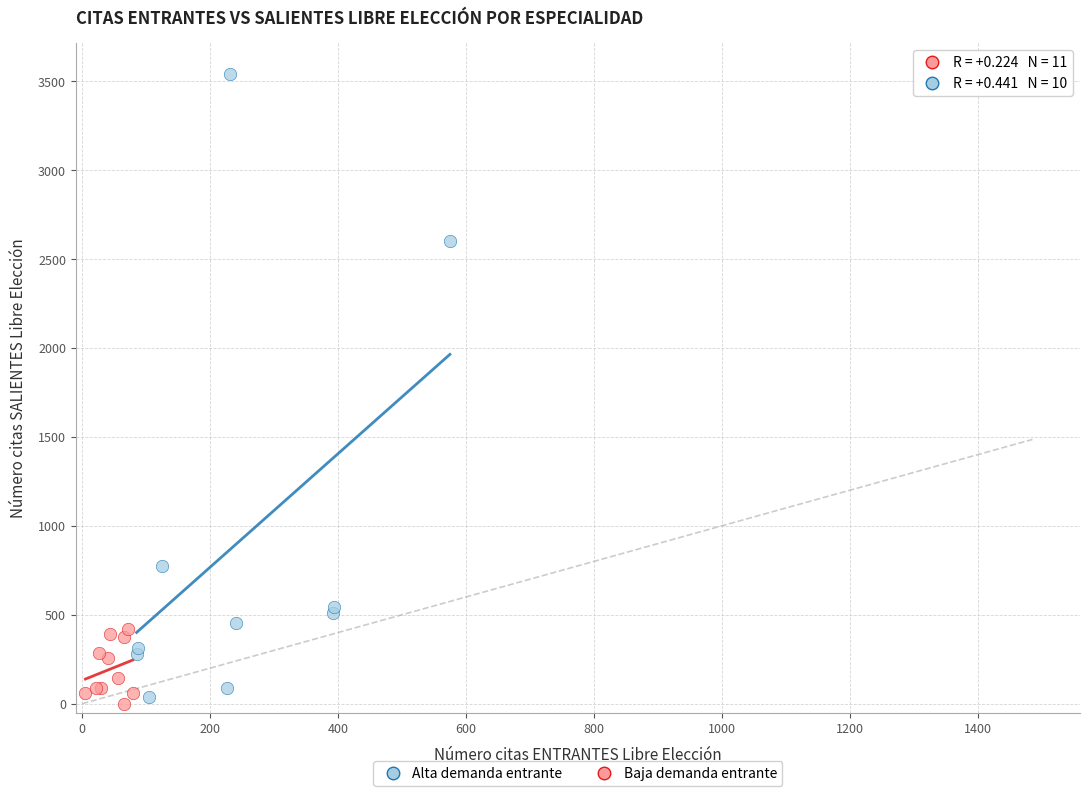

Which series has the largest Y range (max minus min)?

Alta demanda entrante